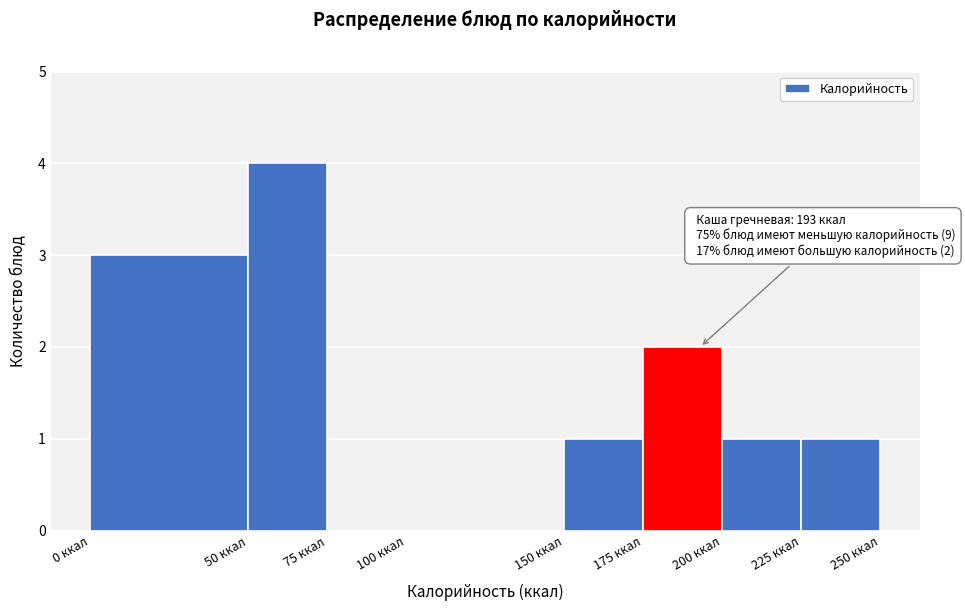

Which range on the x-axis has the tallest bar?

50 to 75